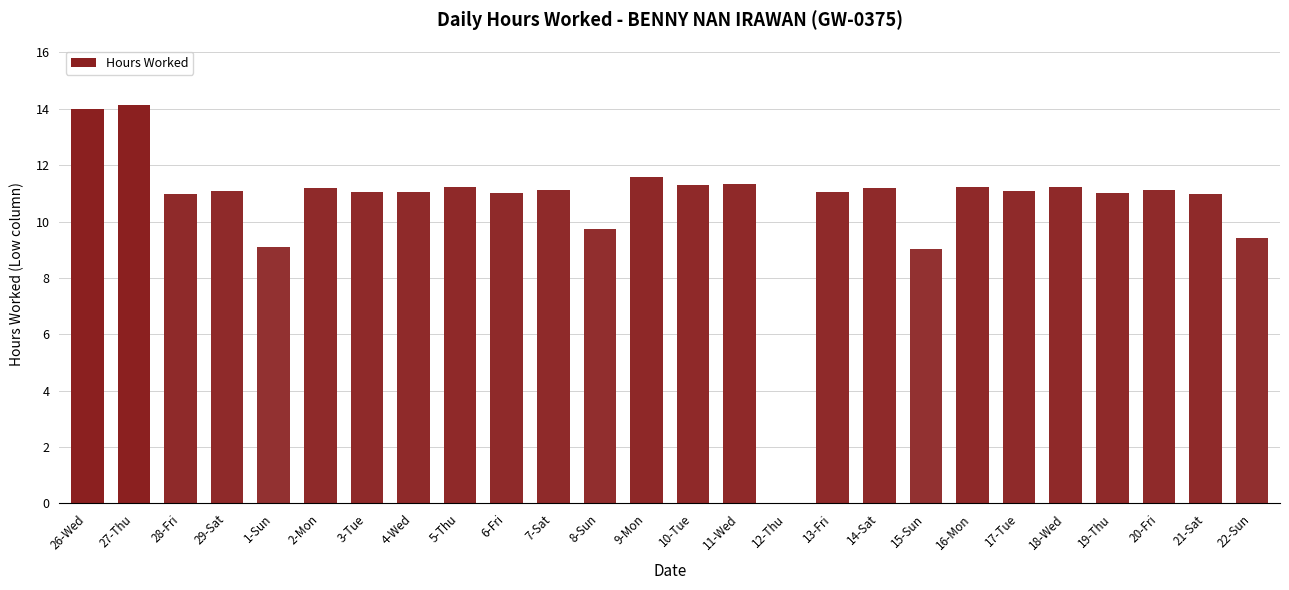

What value does the data have at 9-Mon?

11.6